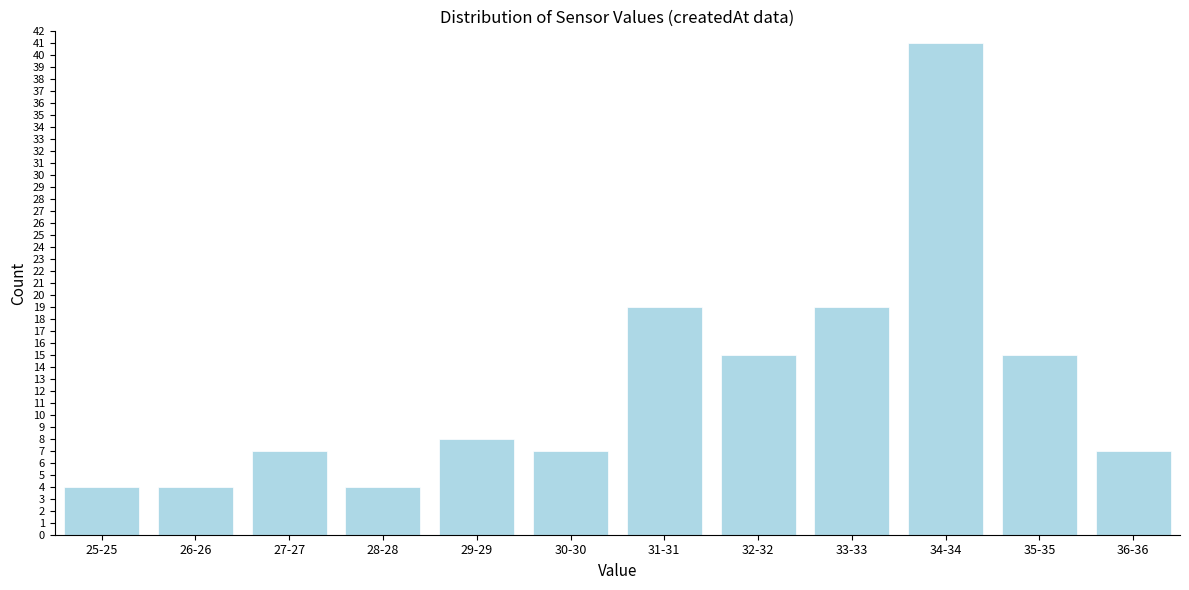

Reading left to right, what are all the values shown in this chart?

4	4	7	4	8	7	19	15	19	41	15	7